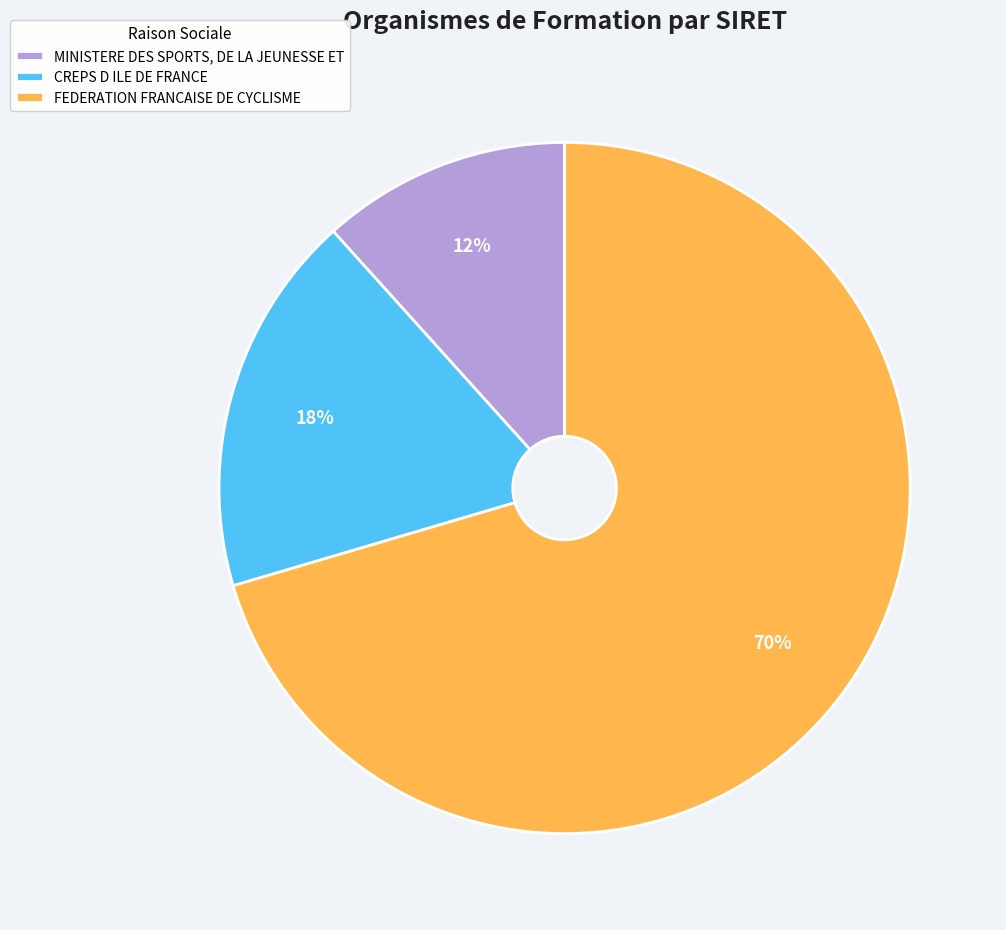

Which category has the biggest portion of the pie?

FEDERATION FRANCAISE DE CYCLISME